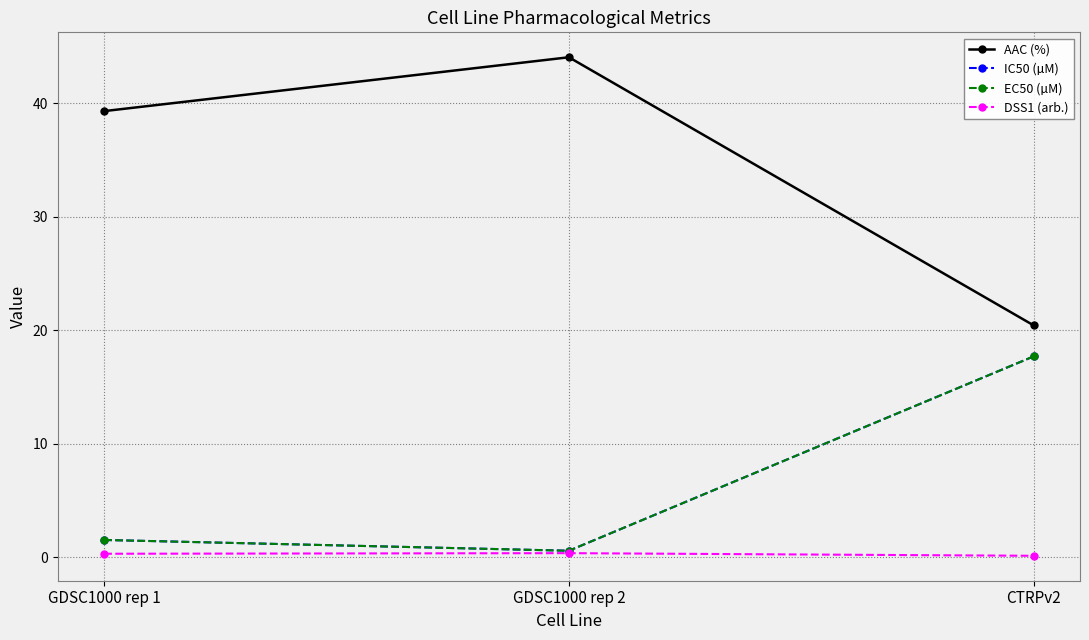

Is this an area chart (filled region under the line)?

No